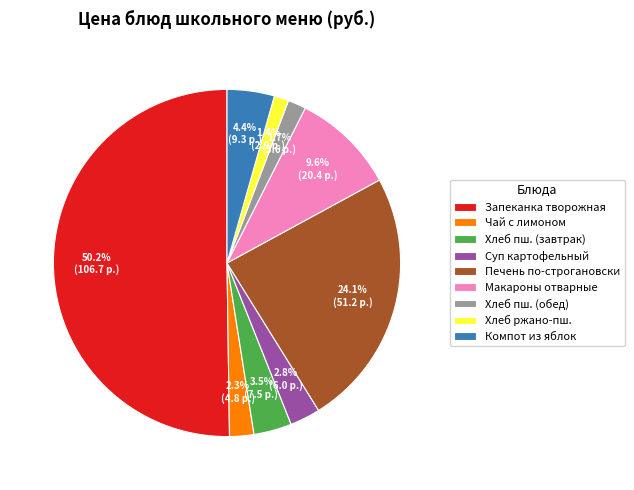

Which slice represents more than half of the pie?

Запеканка творожная